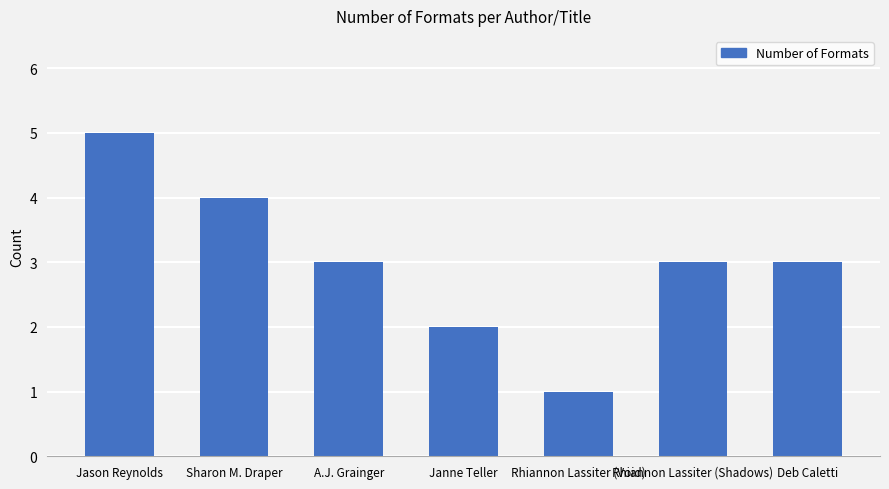

Reading left to right, transcribe all the data shown in this chart.

Jason Reynolds=5	Sharon M. Draper=4	A.J. Grainger=3	Janne Teller=2	Rhiannon Lassiter (Void)=1	Rhiannon Lassiter (Shadows)=3	Deb Caletti=3